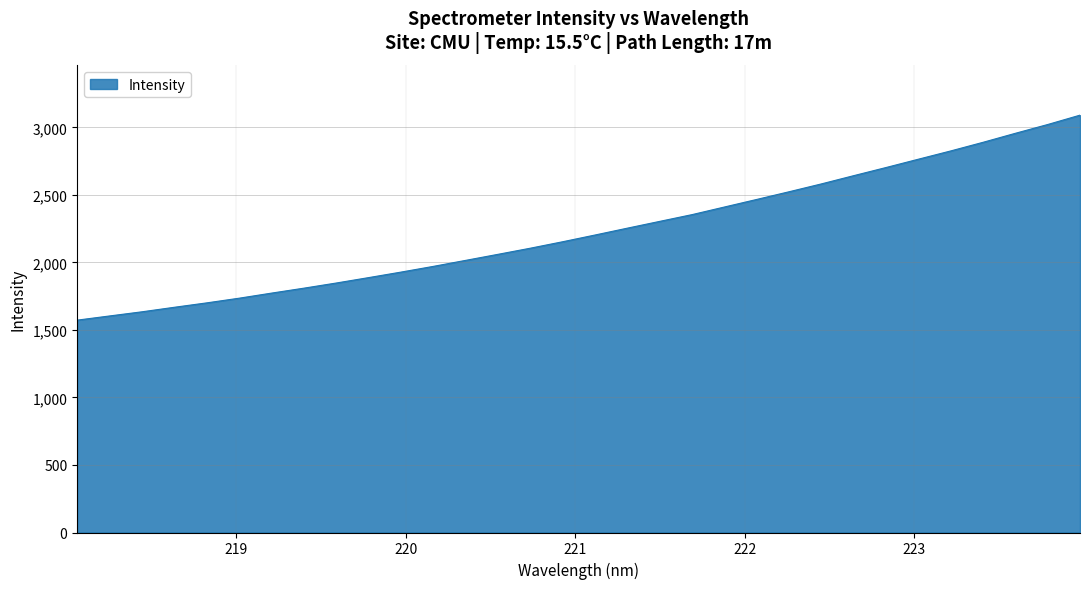

Reading left to right, what are all the values shown in this chart?

1572.3	1603.3	1634.1	1667.6	1700.2	1734.8	1772.4	1809.0	1847.2	1887.2	1928.0	1970.4	2015.0	2059.7	2105.1	2152.9	2202.8	2253.5	2303.8	2353.8	2410.1	2466.2	2523.1	2581.2	2642.3	2702.5	2764.1	2825.3	2889.2	2955.8	3020.8	3090.1